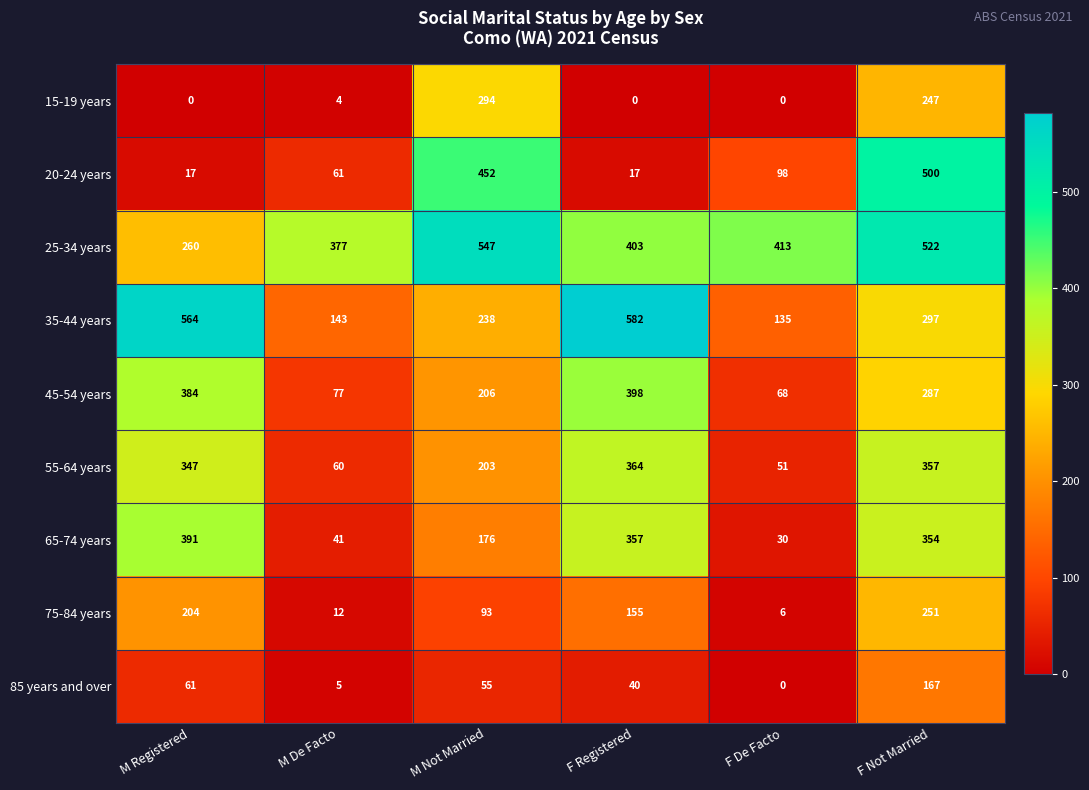

At which label does 85 years and over reach its peak?

F Not Married